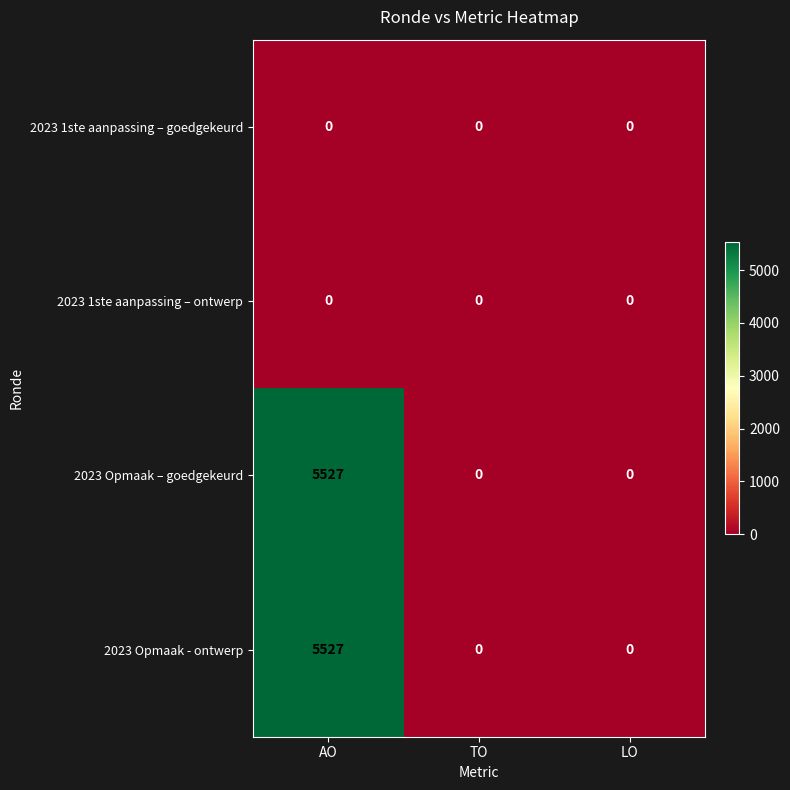

What is the greatest value displayed?

5527